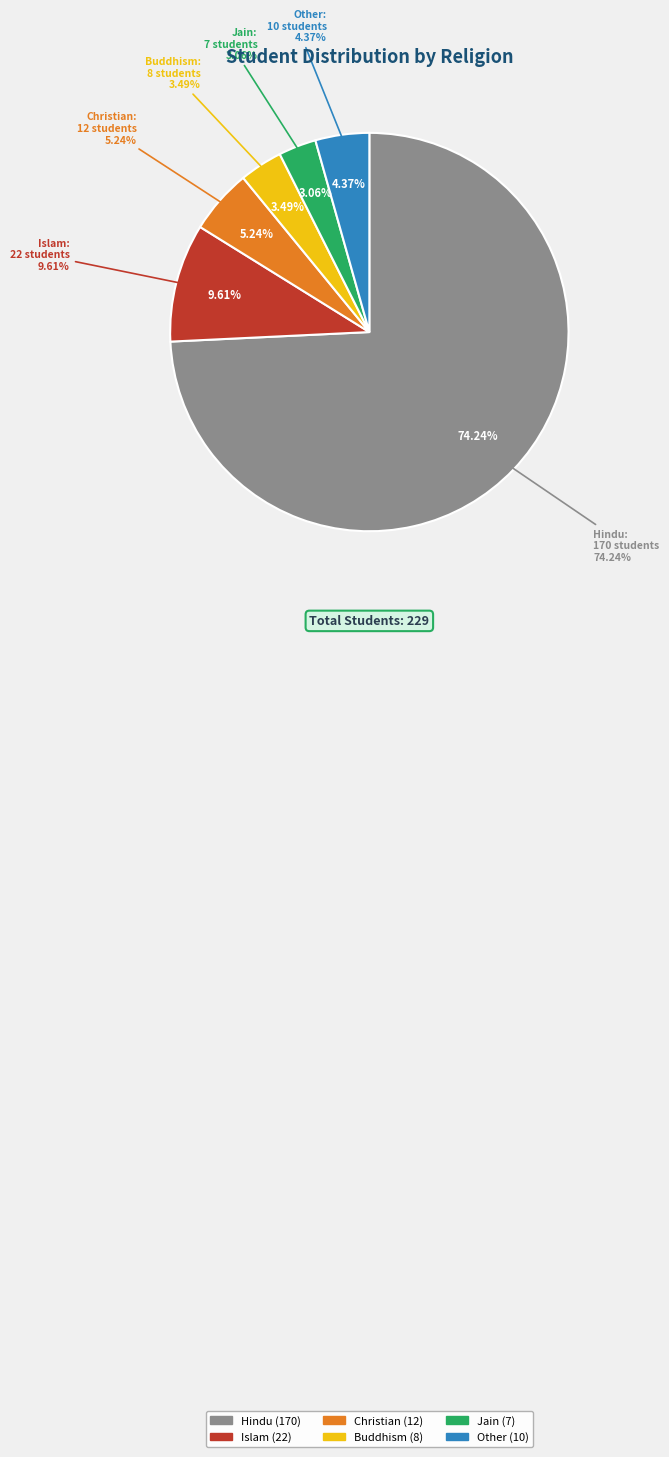

Does Other represent more than half of the total?

No